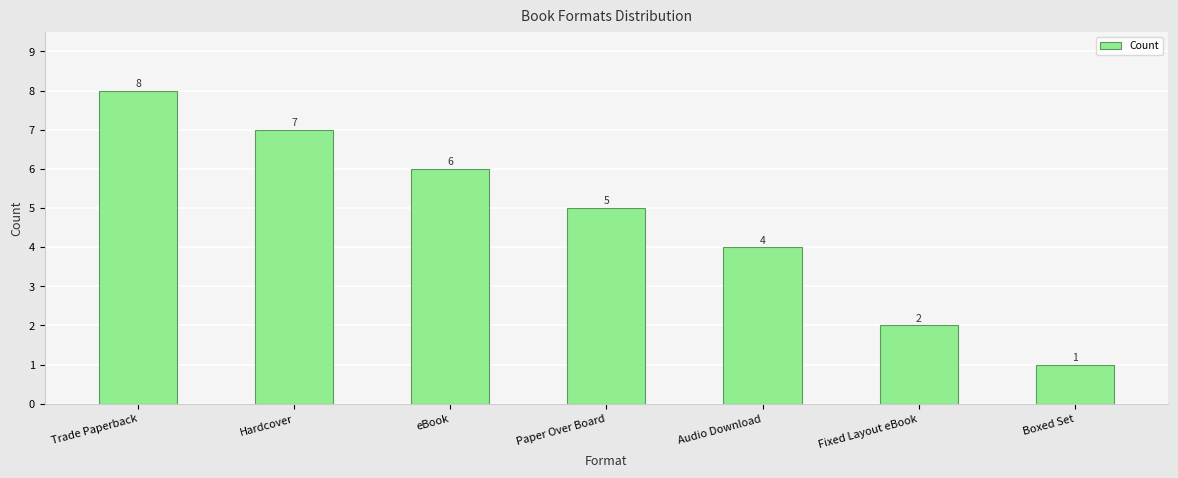

At which label does the data first exceed 5?

Trade Paperback